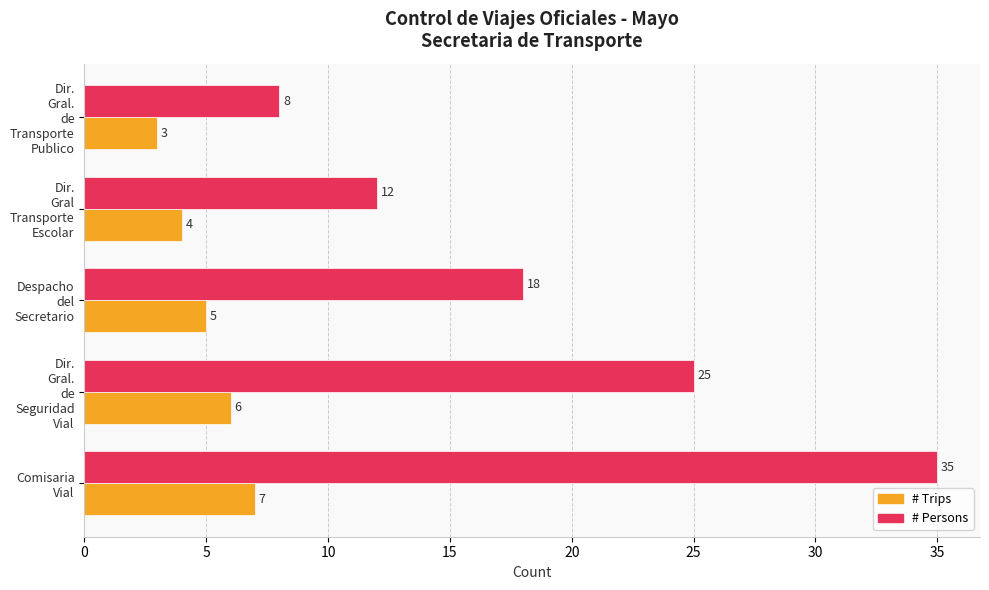

At how many categories does at least one series exceed 11?

4